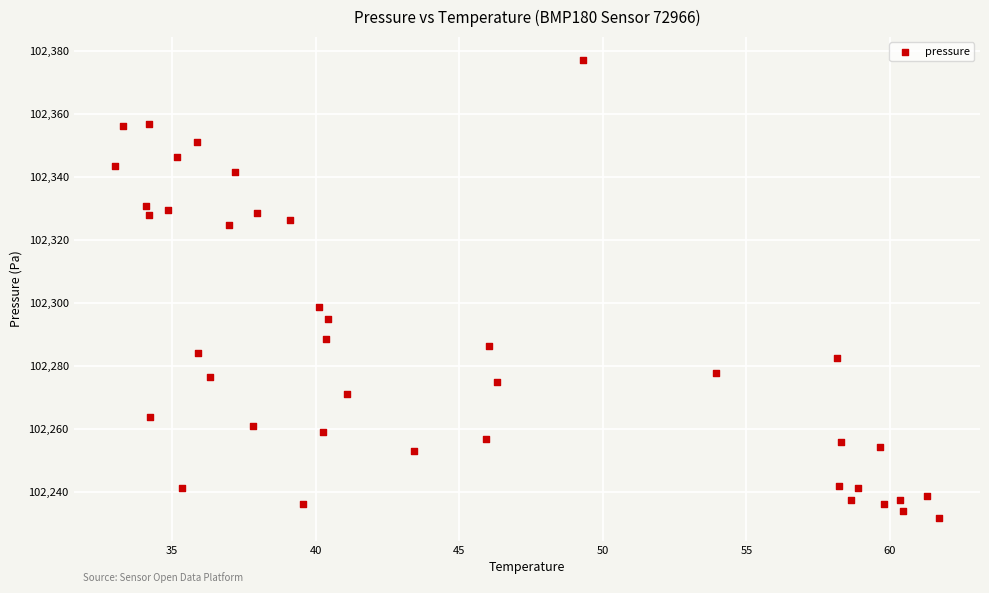

What is the range of X values (max minus min)?

28.7